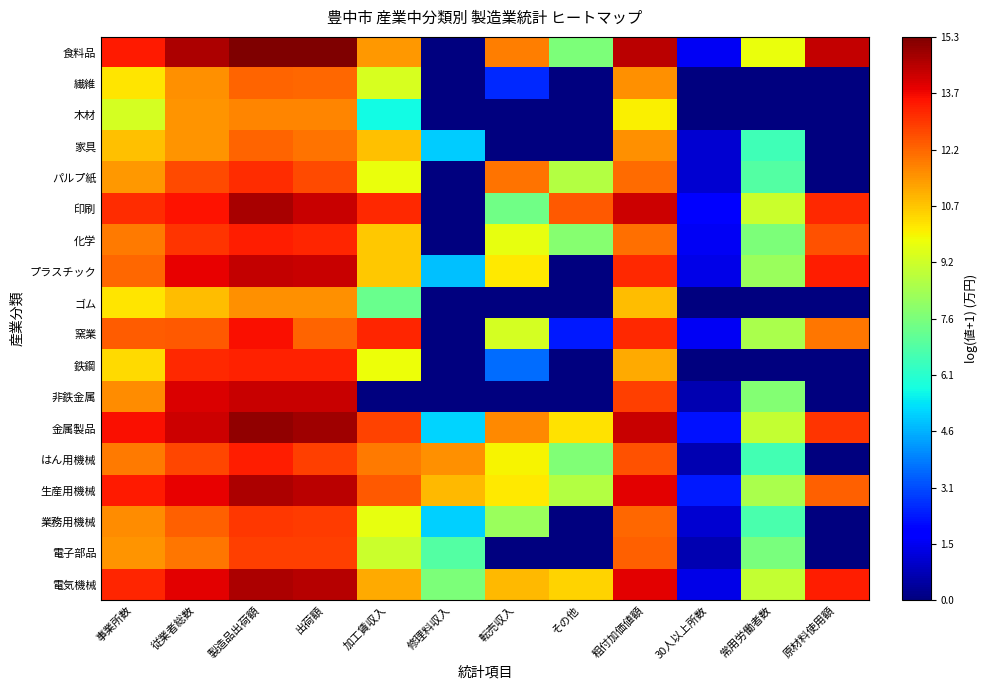

What is the total value across all series at 粗付加価値額?

226.5